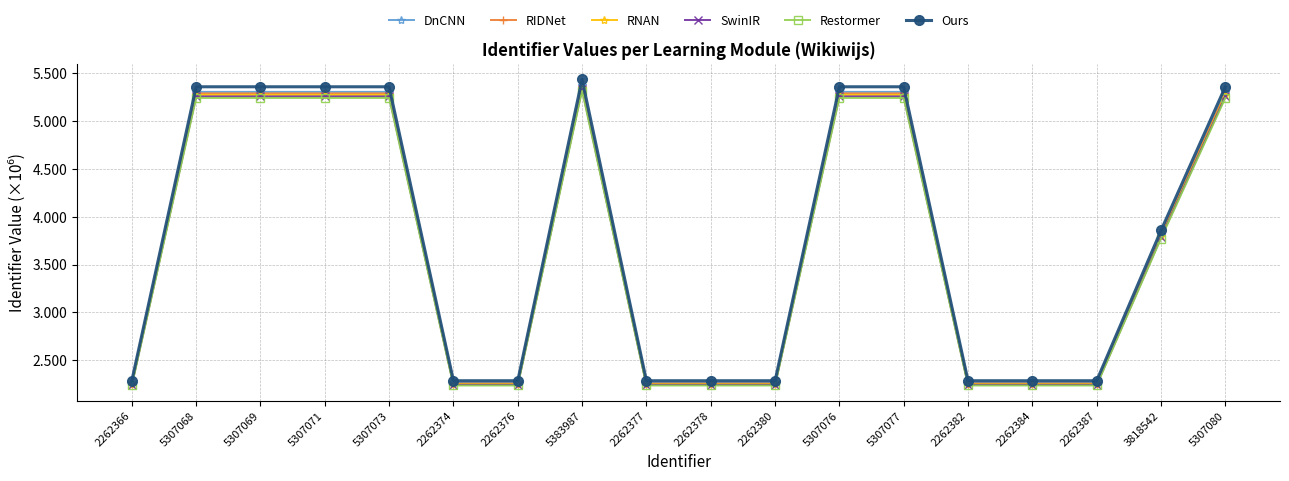

True or false: Ours and RNAN intersect in this chart.

False